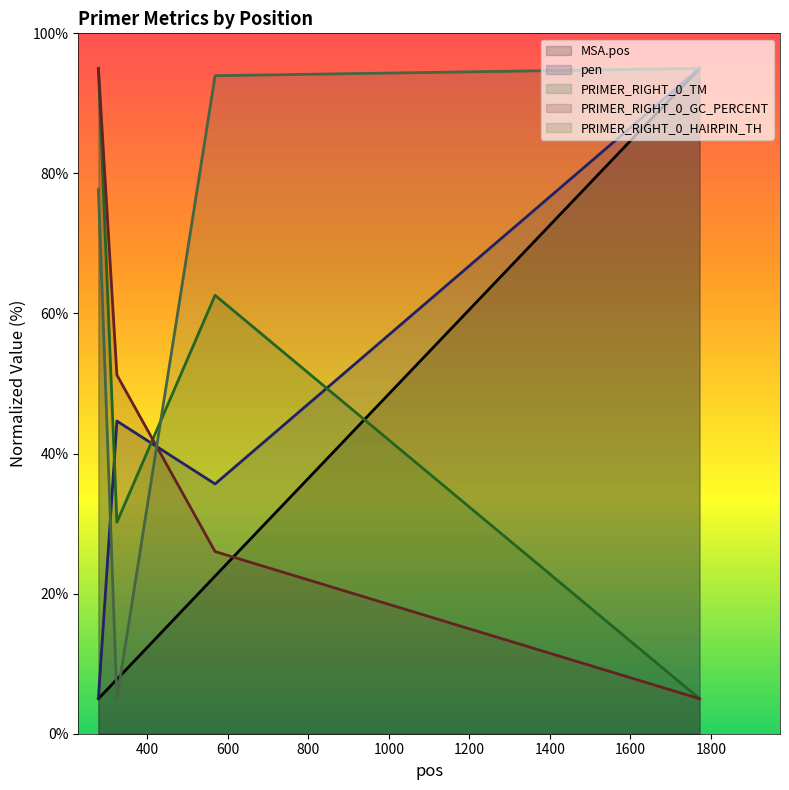

Between 278 and 324, which series saw the biggest shift?

PRIMER_RIGHT_0_HAIRPIN_TH